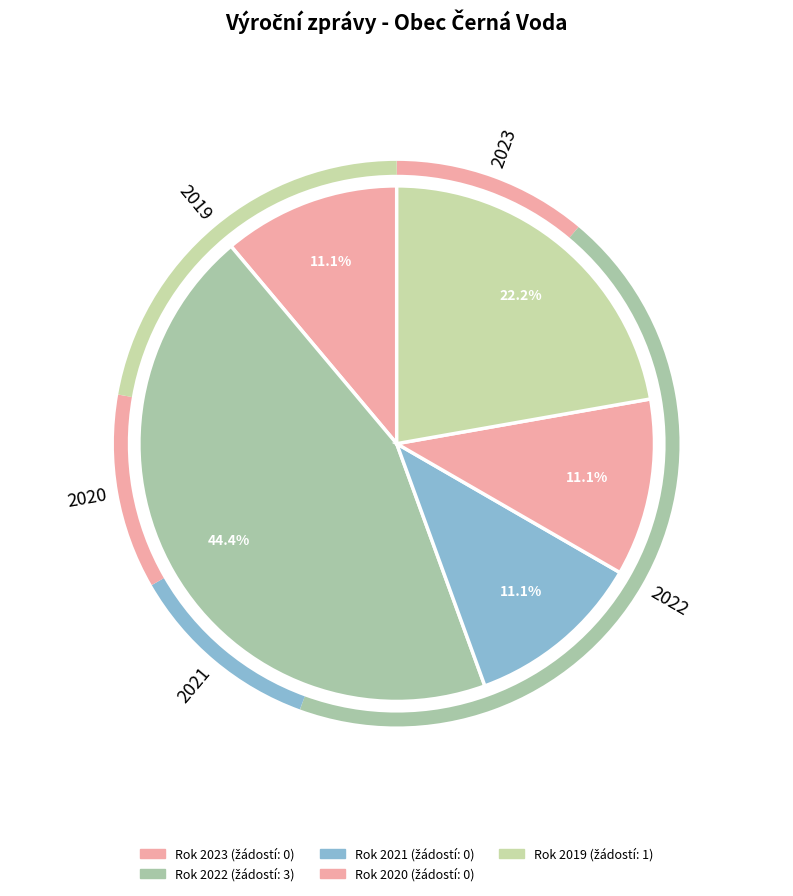

Rank the categories by value from highest to lowest.

2022, 2019, 2023, 2021, 2020